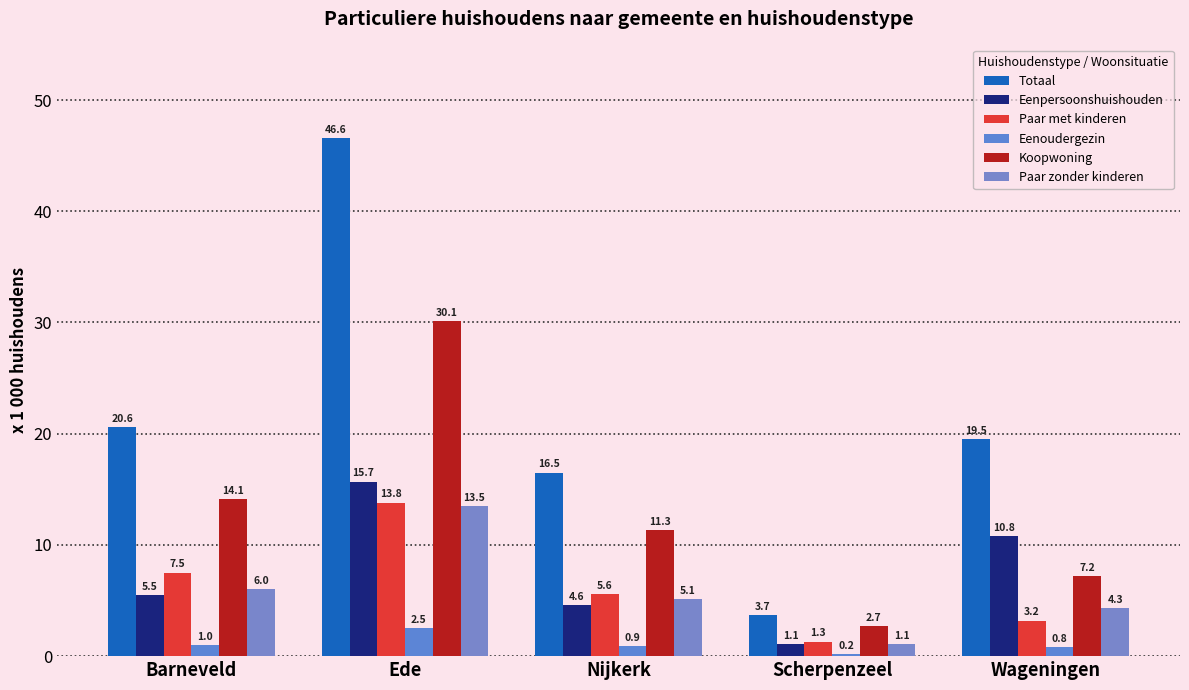

Which series changed the most between Scherpenzeel and Wageningen?

Totaal